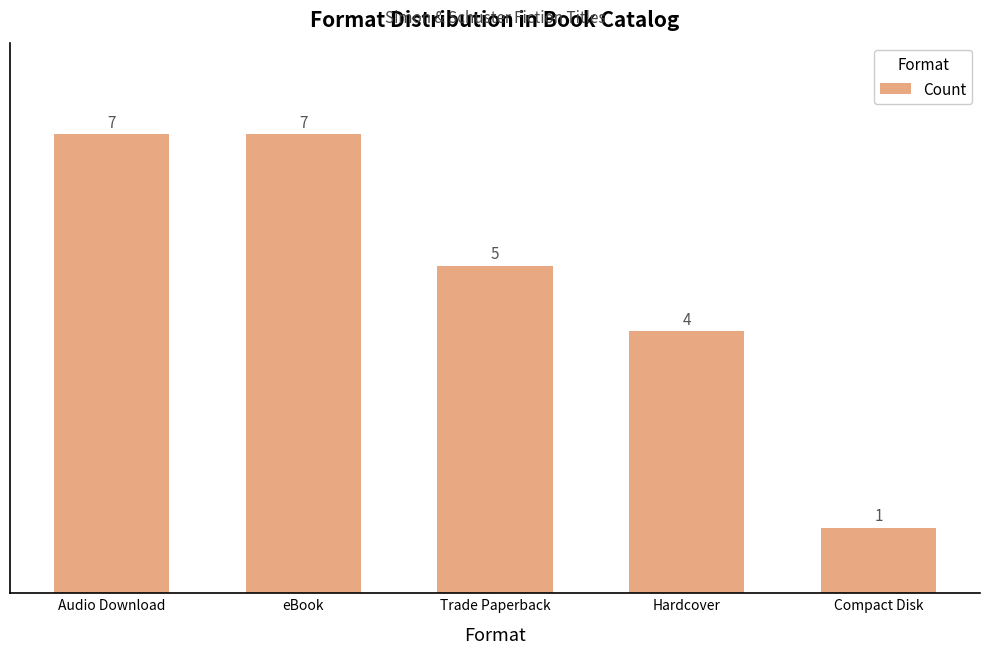

What is the greatest value displayed?

7